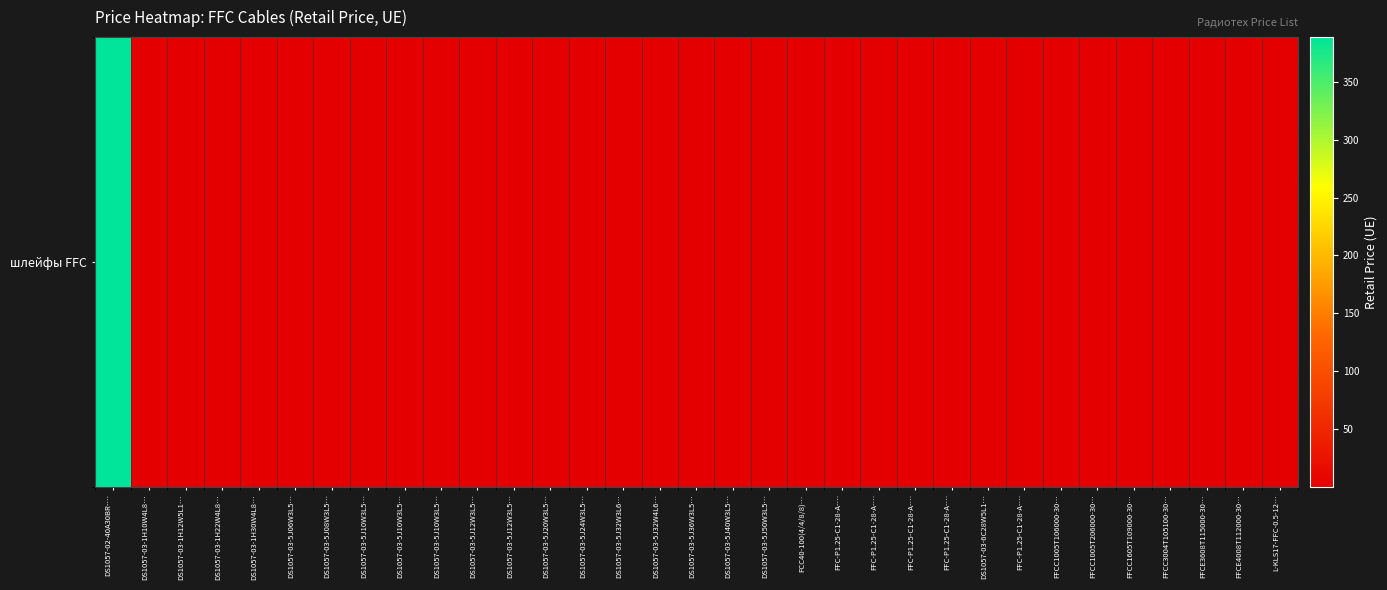

Rank the categories by value from highest to lowest.

DS1057-02-40A30BR-…, FFC-P1.25-C1-28-A-…, FFC-P1.25-C1-28-A-…, DS1057-03-6C28W5L1…, FFC-P1.25-C1-28-A-…, FCC40-100(4/4/8/8)…, FFC-P1.25-C1-28-A-…, FFCC1605T109000-30…, FFCC1005T106000-30…, FFCC1005T206000-30…, FFCE3608T115000-30…, DS1057-03-5J40W3L5…, DS1057-03-5J32W3L6…, DS1057-03-5J32W4L6…, DS1057-03-5J36W3L5…, FFCE4008T112000-30…, DS1057-03-1H30W4L8…, DS1057-03-5J20W3L5…, DS1057-03-5J12W3L5…, DS1057-03-1H22W4L8…, DS1057-03-1H12W5L1…, DS1057-03-5J10W3L5…, DS1057-03-5J10W3L5…, DS1057-03-5J08W3L5…, DS1057-03-5J50W3L5…, DS1057-03-5J24W3L5…, DS1057-03-1H10W4L8…, DS1057-03-5J12W3L5…, DS1057-03-5J06W3L5…, DS1057-03-5J10W3L5…, L-KLS17-FFC-0.5-12…, FFC-P1.25-C1-28-A-…, FFCC3004T105100-30…